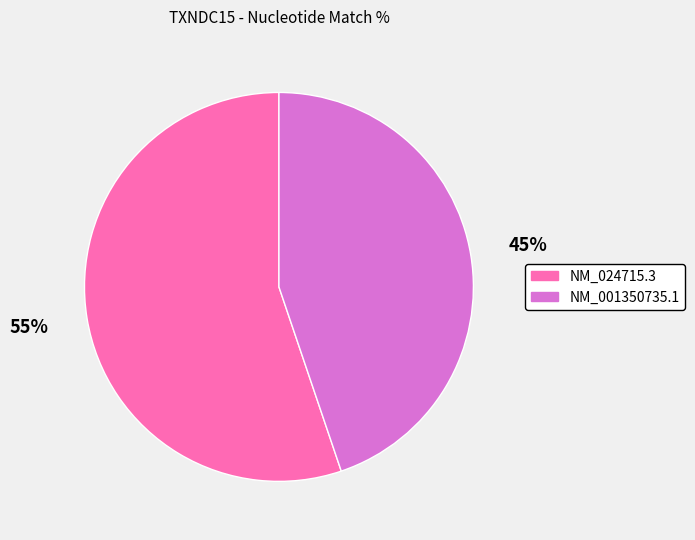

What is the largest slice in the pie chart?

NM_024715.3